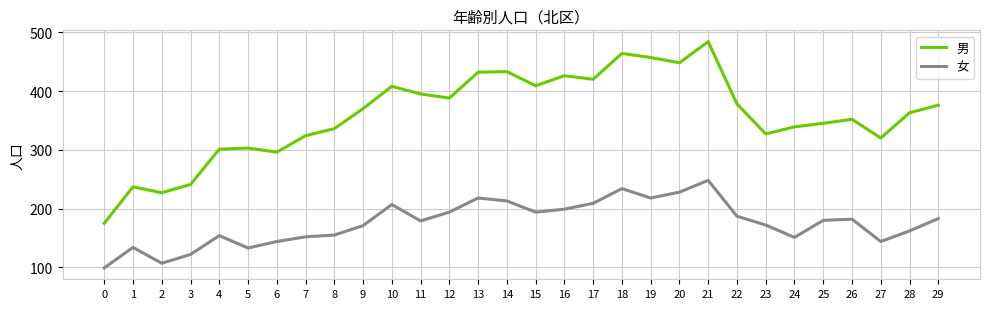

List the series in order of their peak value, highest first.

男, 女